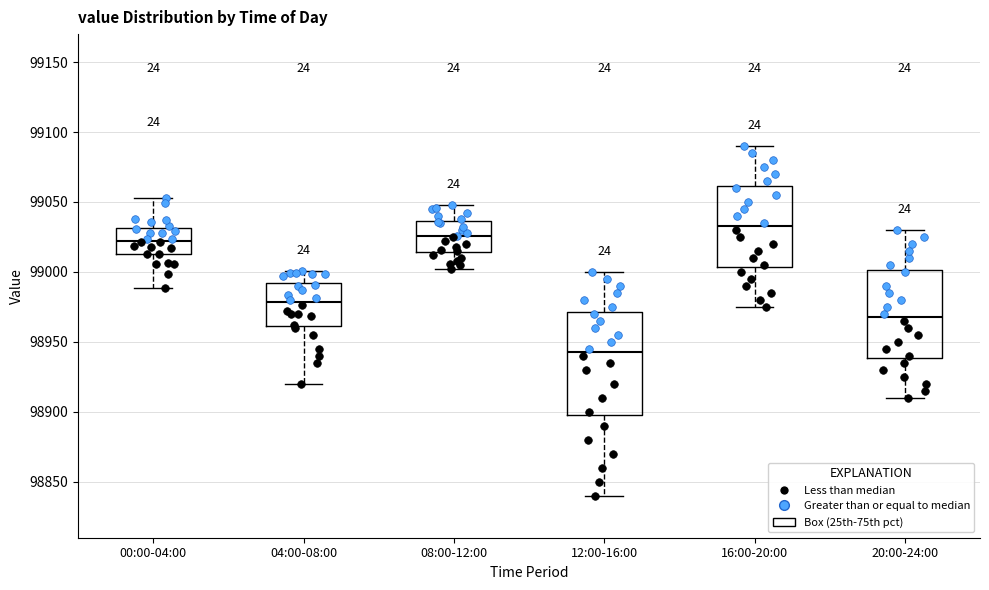

Which box's median line is the highest?

16:00-20:00